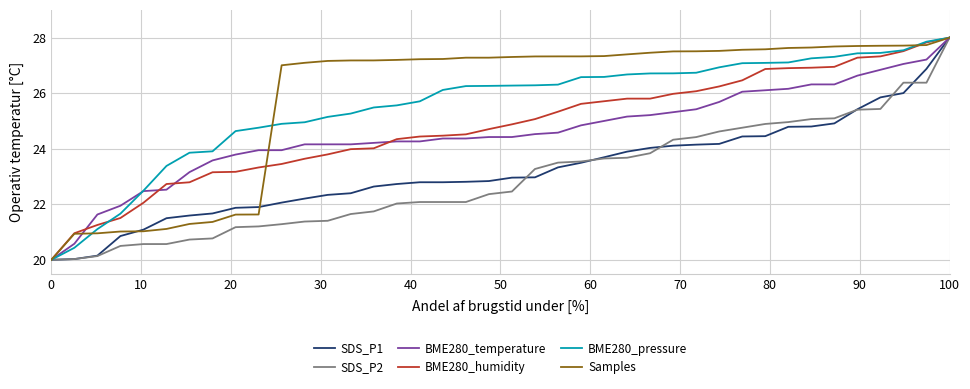

What is the greatest value displayed?

28.0